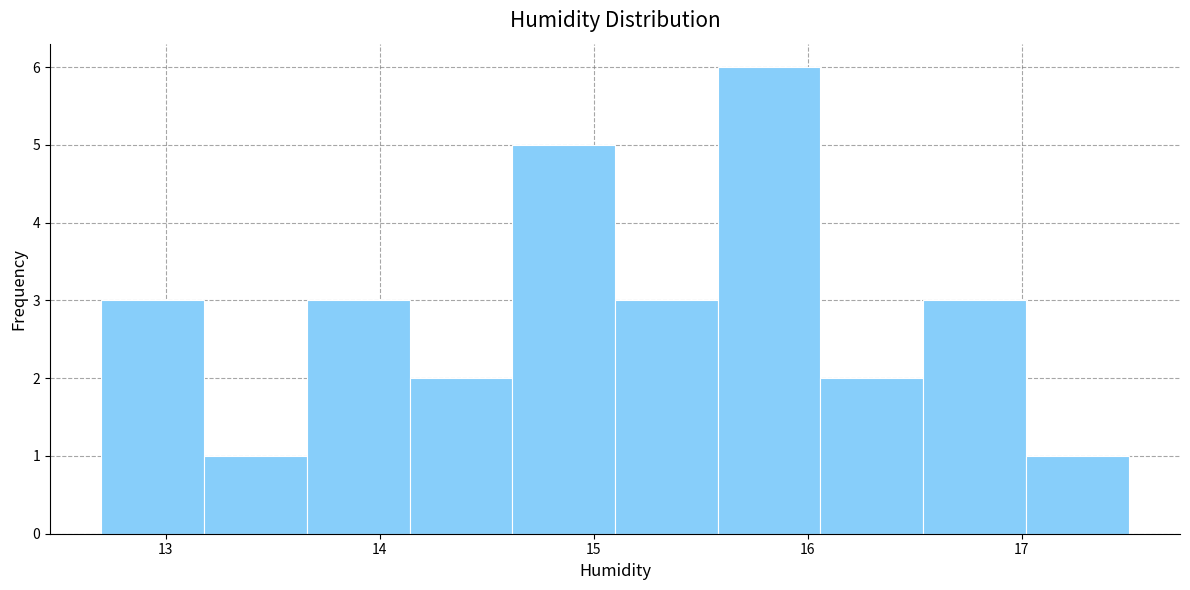

Reading left to right, transcribe this chart: for each bar, give the range it covers on the x-axis and its height. Neither the bar edges nor the heights are printed on the chart, so give them approximately, as read against the axes.

12.70 to 13.18: 3
13.18 to 13.66: 1
13.66 to 14.14: 3
14.14 to 14.62: 2
14.62 to 15.10: 5
15.10 to 15.58: 3
15.58 to 16.06: 6
16.06 to 16.54: 2
16.54 to 17.02: 3
17.02 to 17.50: 1